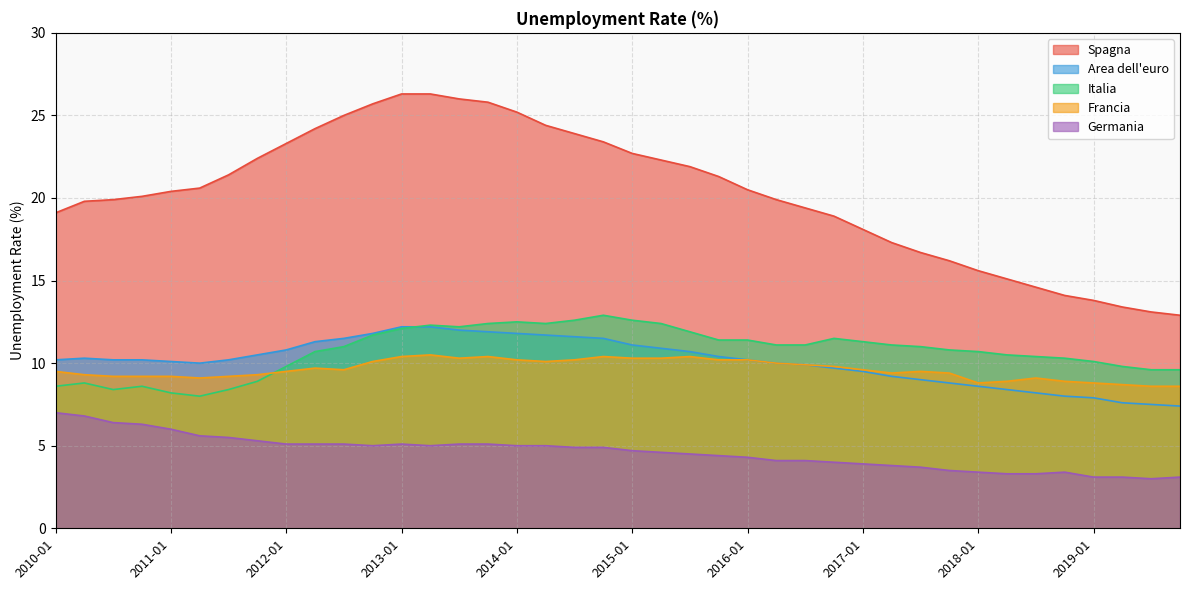

Which series has the largest total across all categories?

Spagna